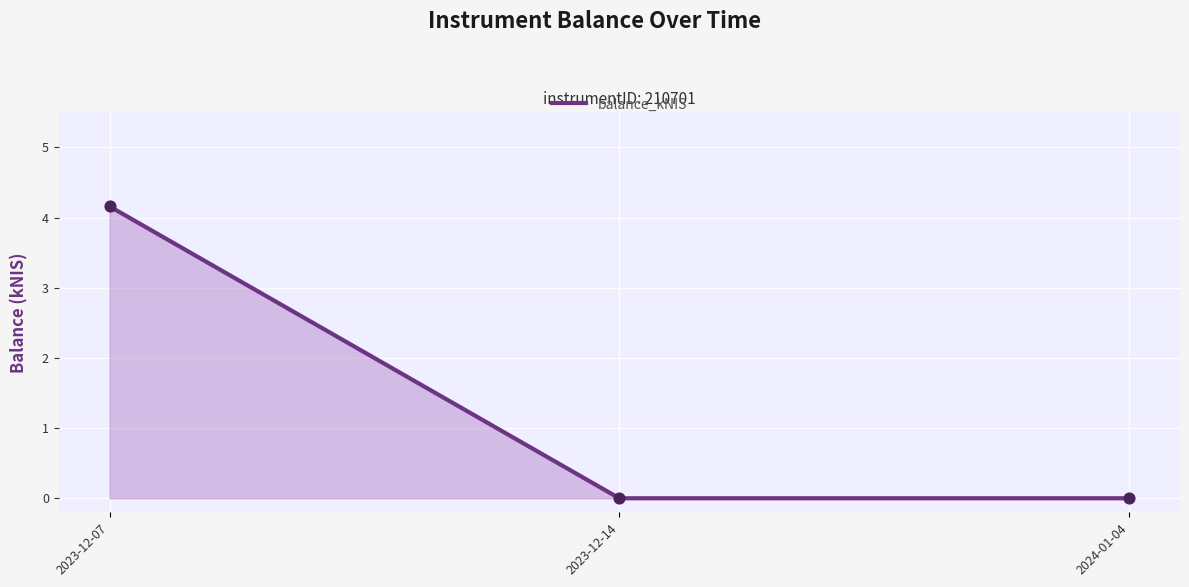

Between 2023-12-07 and 2023-12-14, which is larger?

2023-12-07